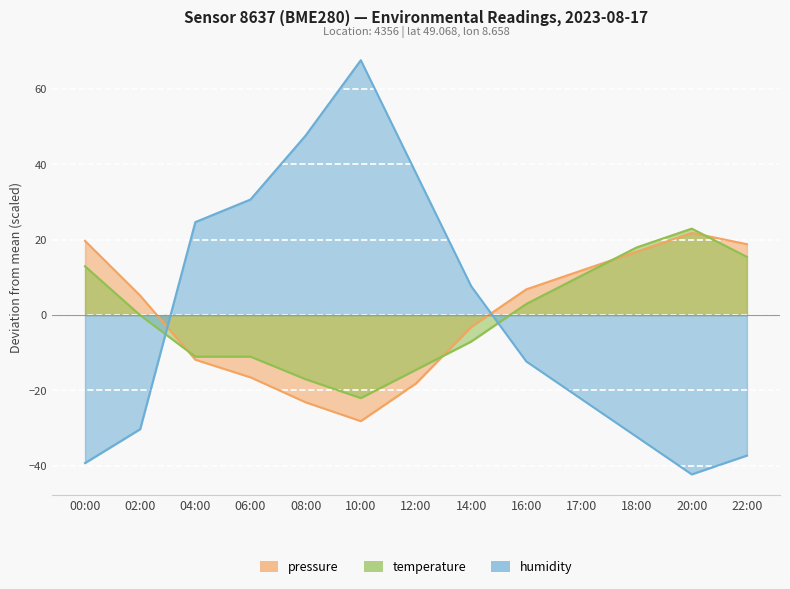

What position from the right is 20:00?

2